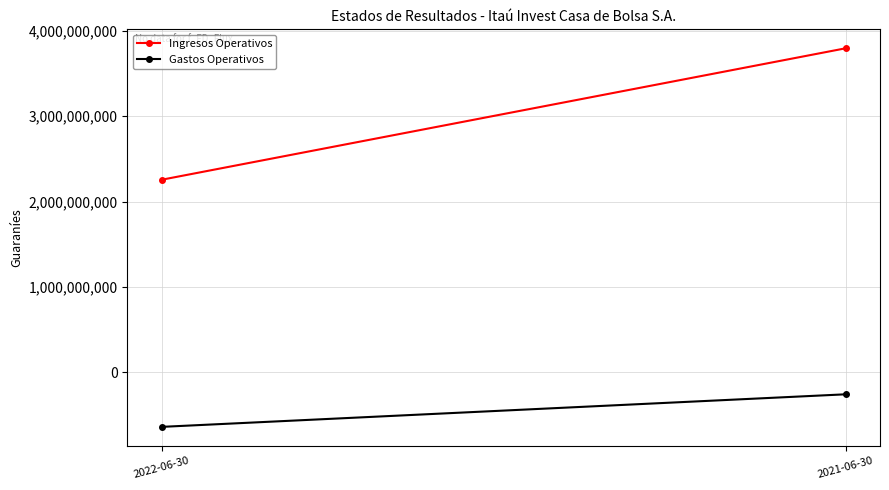

How many series are shown in this chart?

2